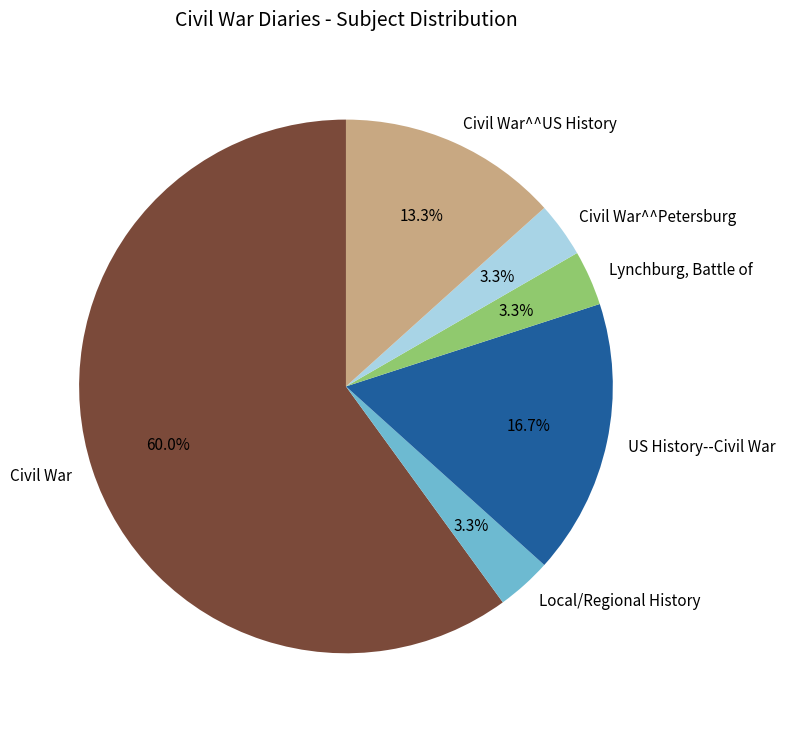

What portion of the pie excludes Local/Regional History?

96.7%